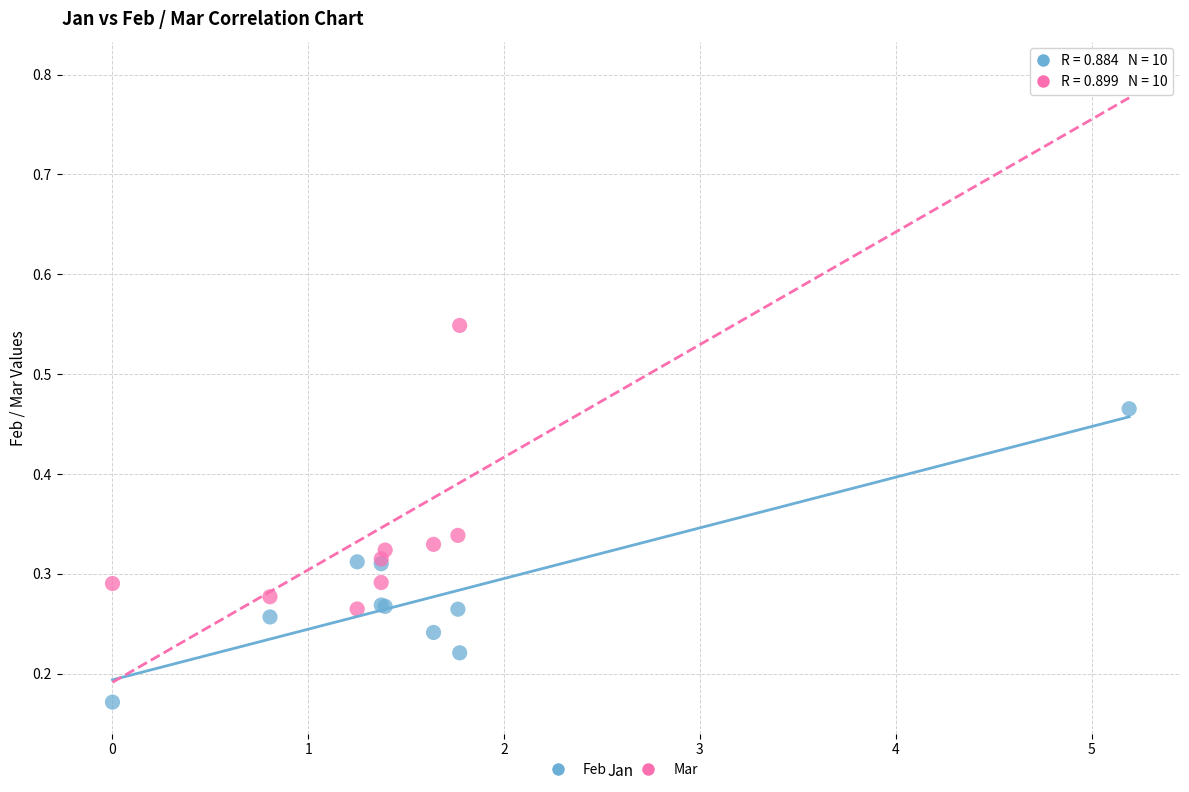

Which series reaches the minimum Y coordinate?

Feb